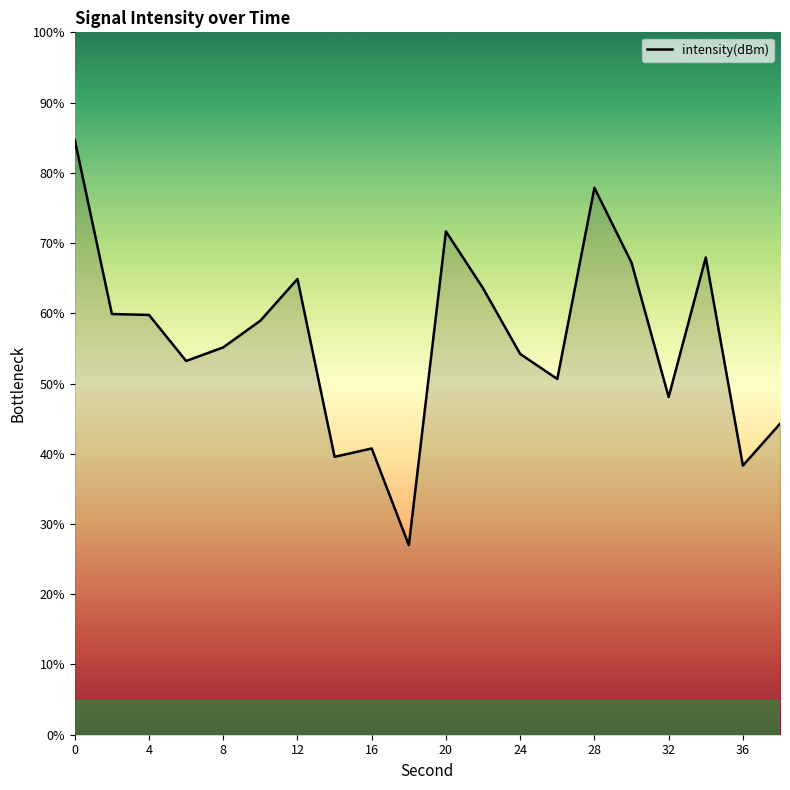

Does the chart have visible grid lines?

No